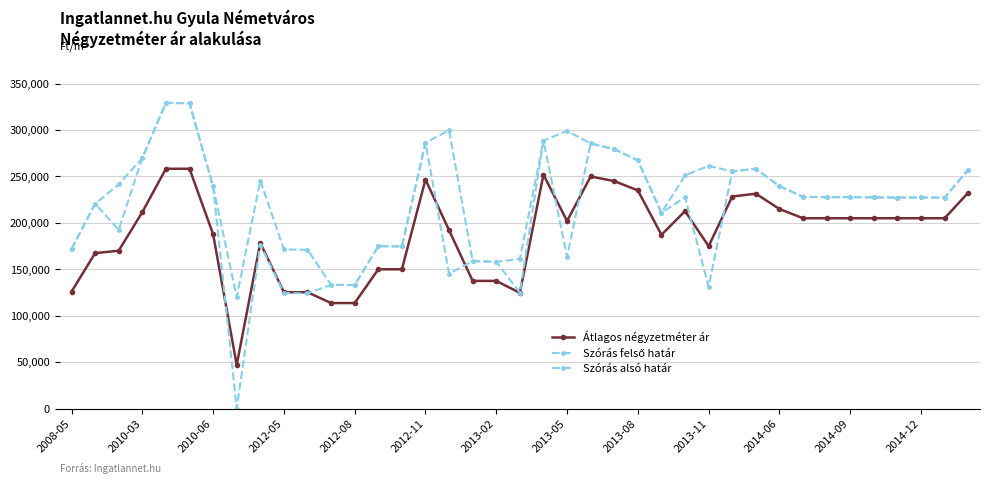

True or false: Szórás felső határ and Szórás alsó határ intersect in this chart.

False